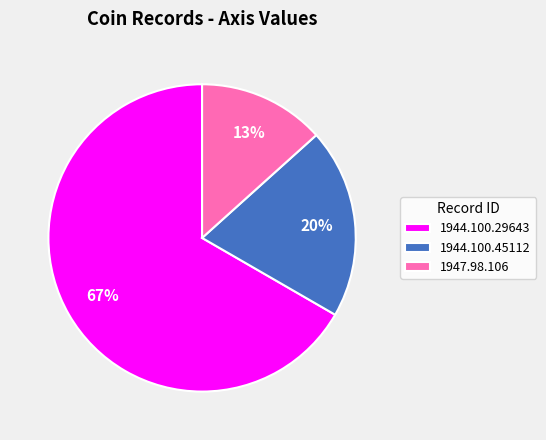

Between 1944.100.29643 and 1944.100.45112, which is larger?

1944.100.29643